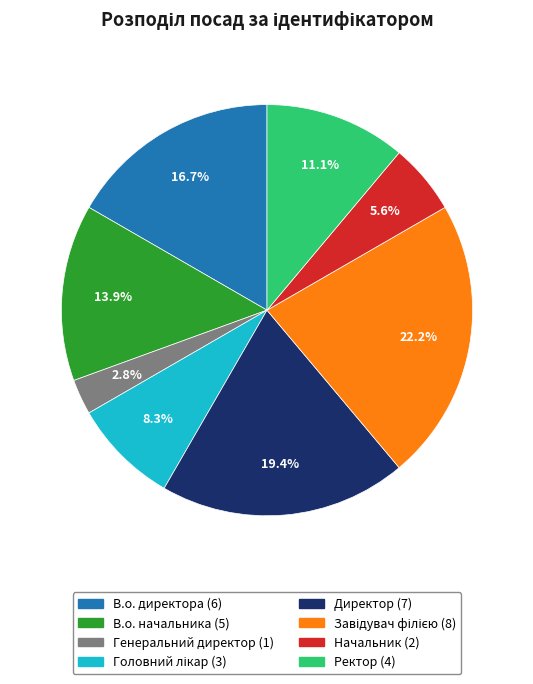

Count the number of slices in the pie.

8